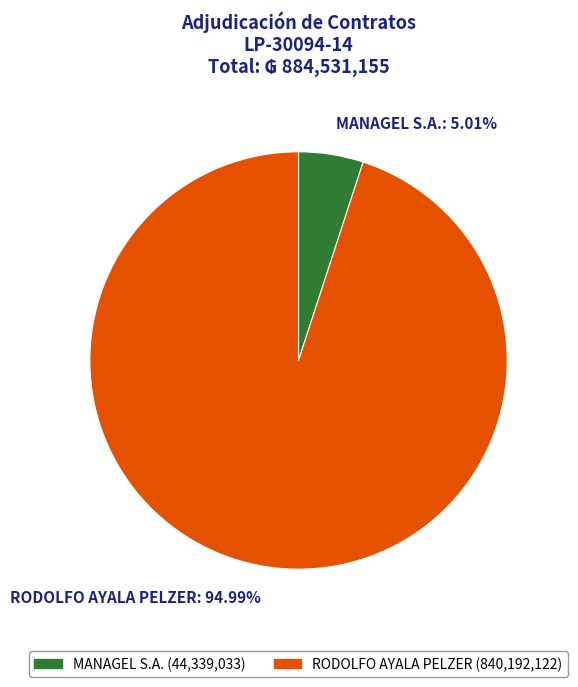

What is the total percentage of MANAGEL S.A. and RODOLFO AYALA PELZER?

100.0%